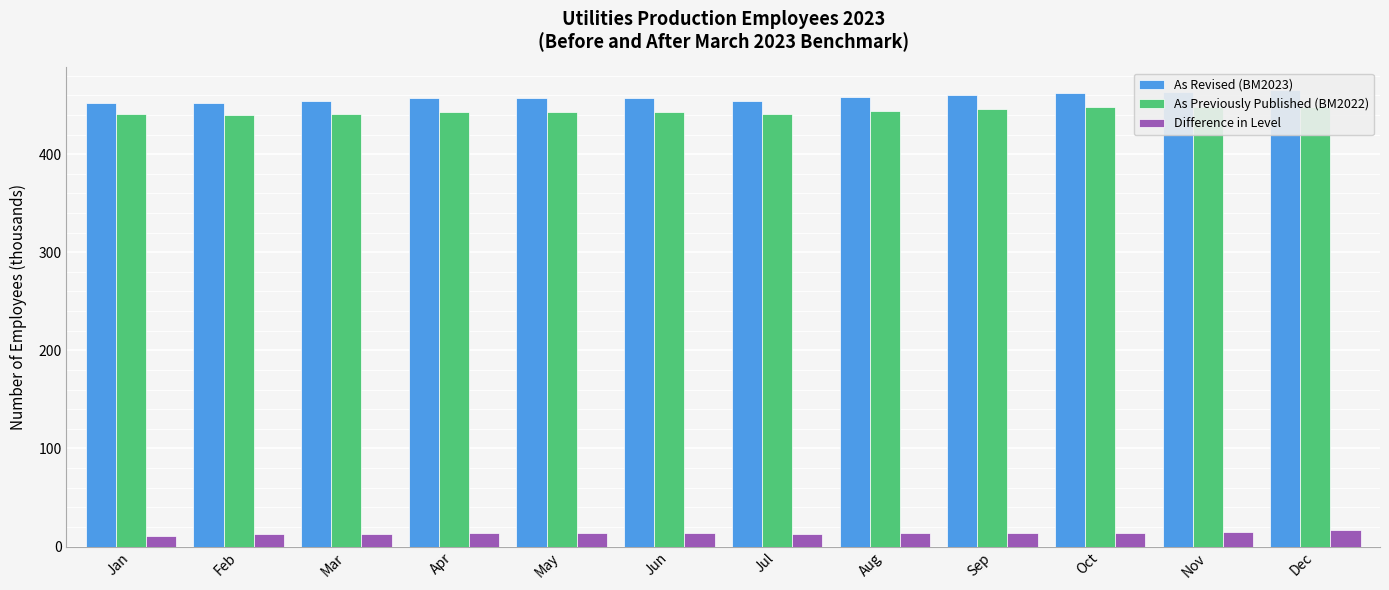

How many groups of bars are there?

12